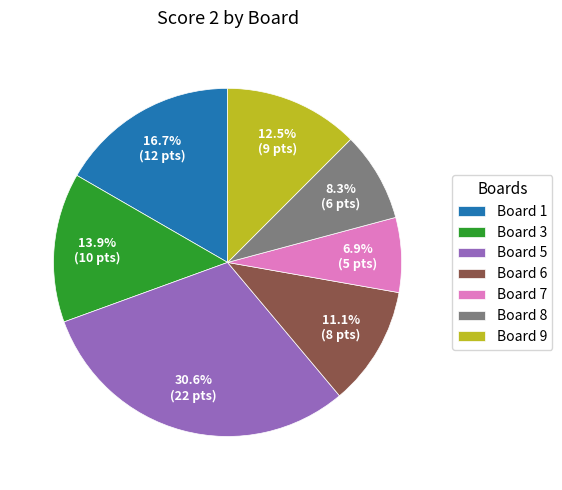

Is there any slice that represents more than half of the pie?

No